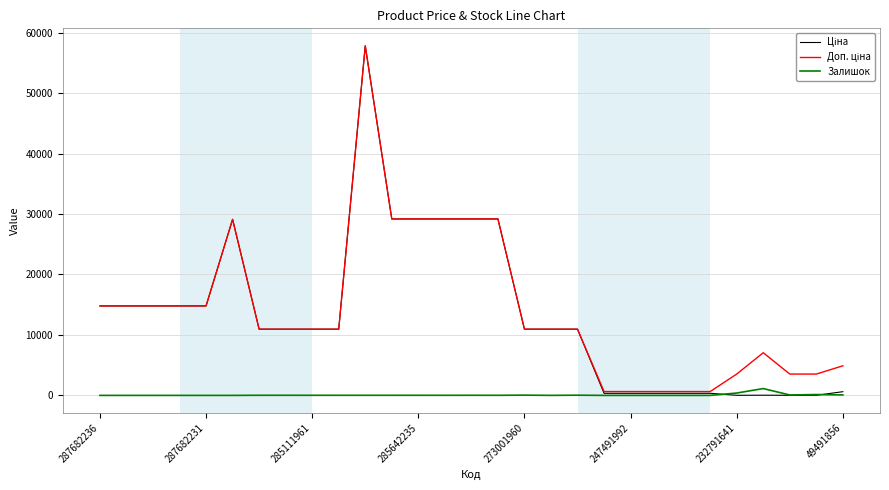

What is the greatest value displayed?

57826.2